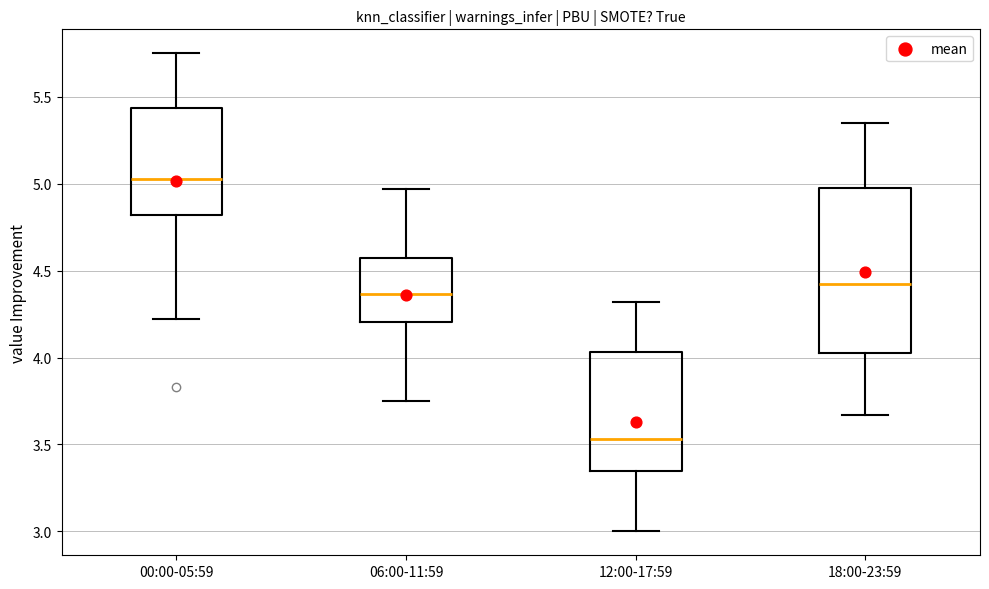

Which box's median line is the lowest?

12:00-17:59